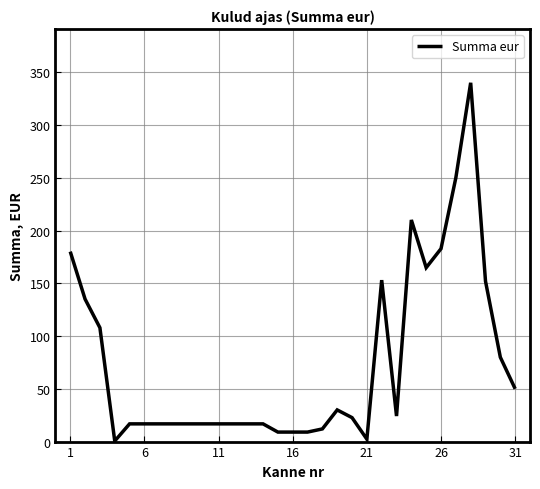

What is the maximum value shown in the chart?

340.0